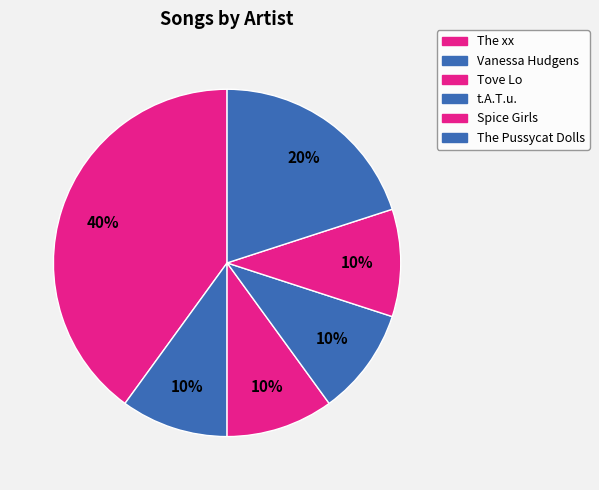

What is the smallest slice in the pie chart?

Vanessa Hudgens